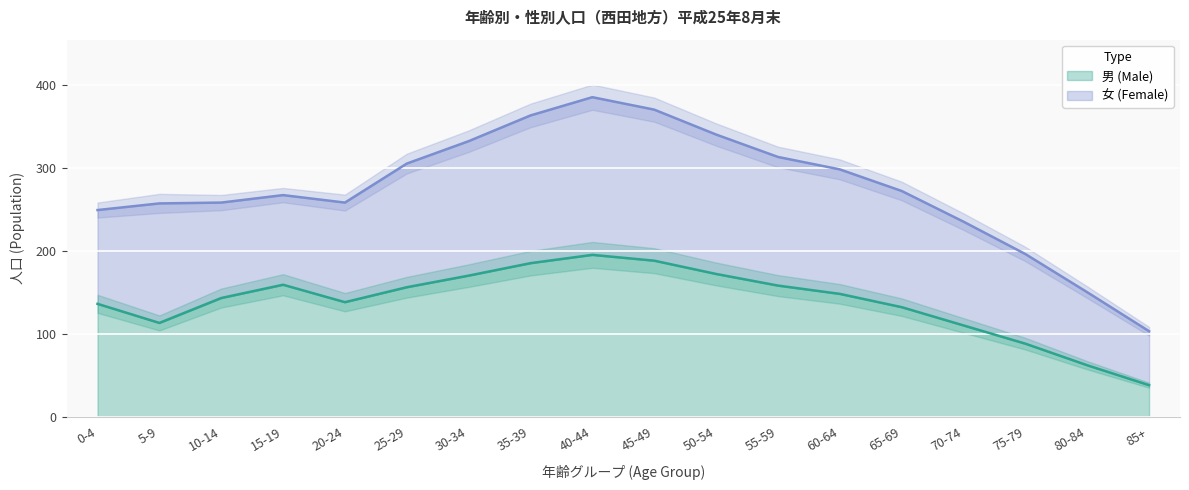

At which category does the data reach its first local valley?

5-9